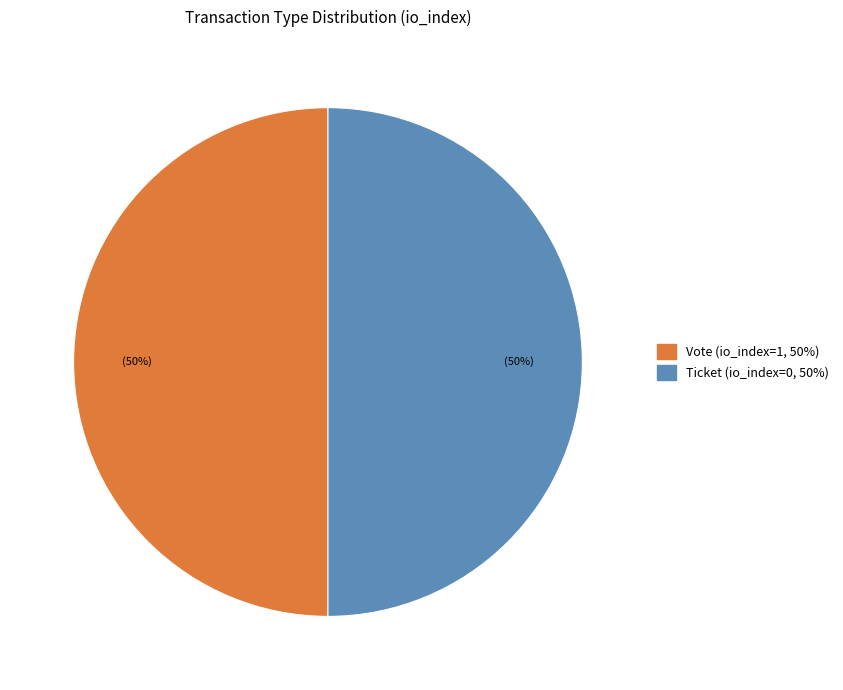

The Ticket slice represents 42% of the pie. True or false?

False